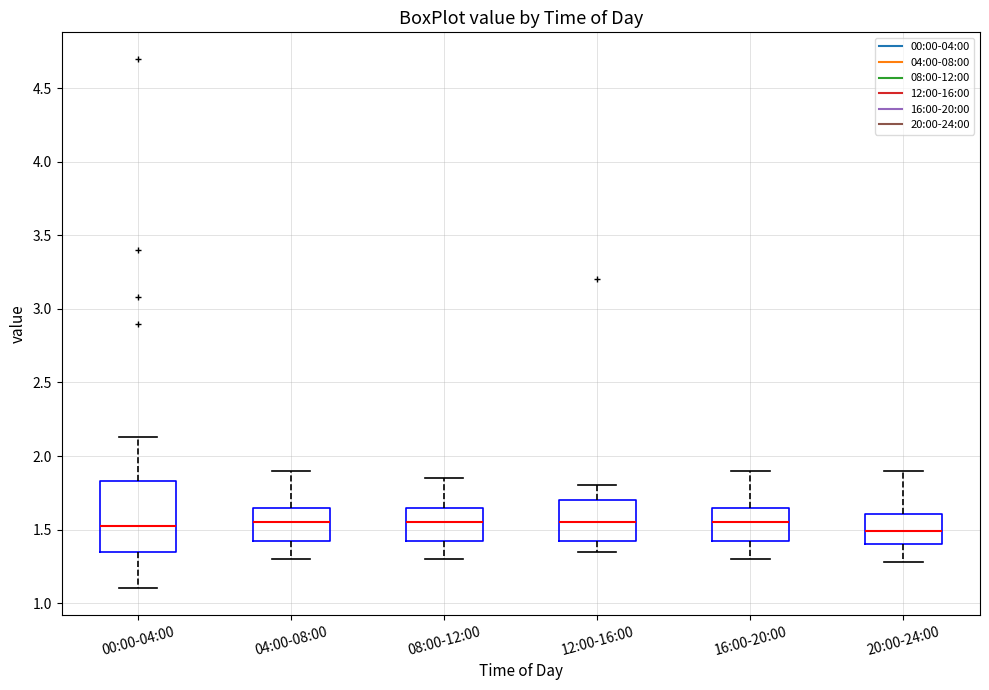

Where is the lower edge of the box for 20:00-24:00 on the y-axis? The values are not printed on the chart, so give them approximately, as read against the axis.

1.40